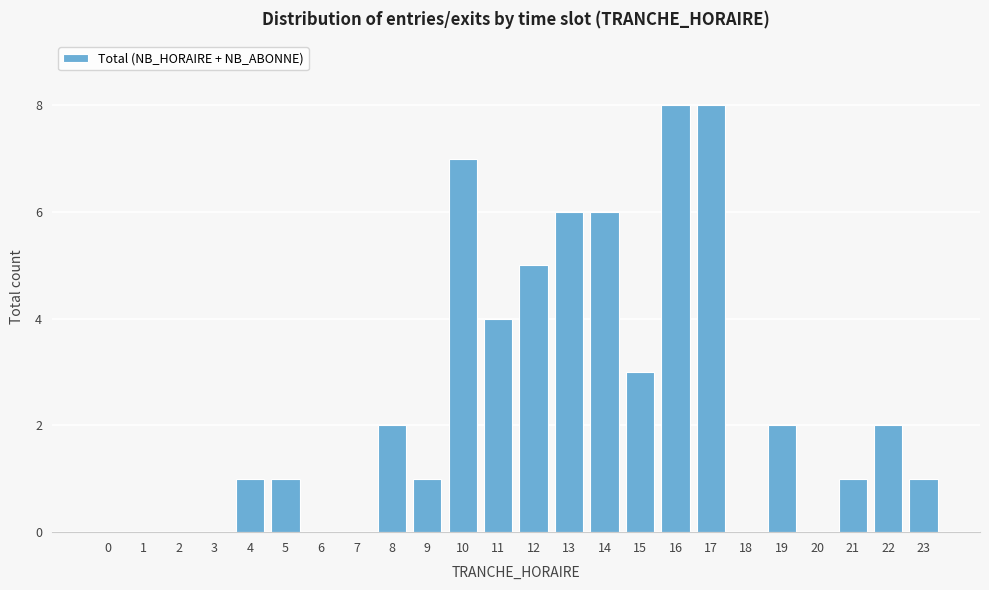

Reading left to right, what are all the values shown in this chart?

0=0	1=0	2=0	3=0	4=1	5=1	6=0	7=0	8=2	9=1	10=7	11=4	12=5	13=6	14=6	15=3	16=8	17=8	18=0	19=2	20=0	21=1	22=2	23=1